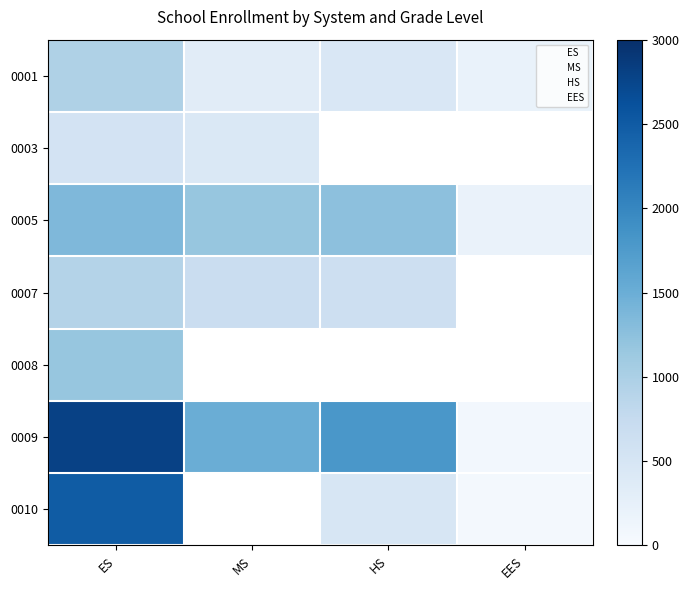

Where is 0005 nearest to the value 772?

MS